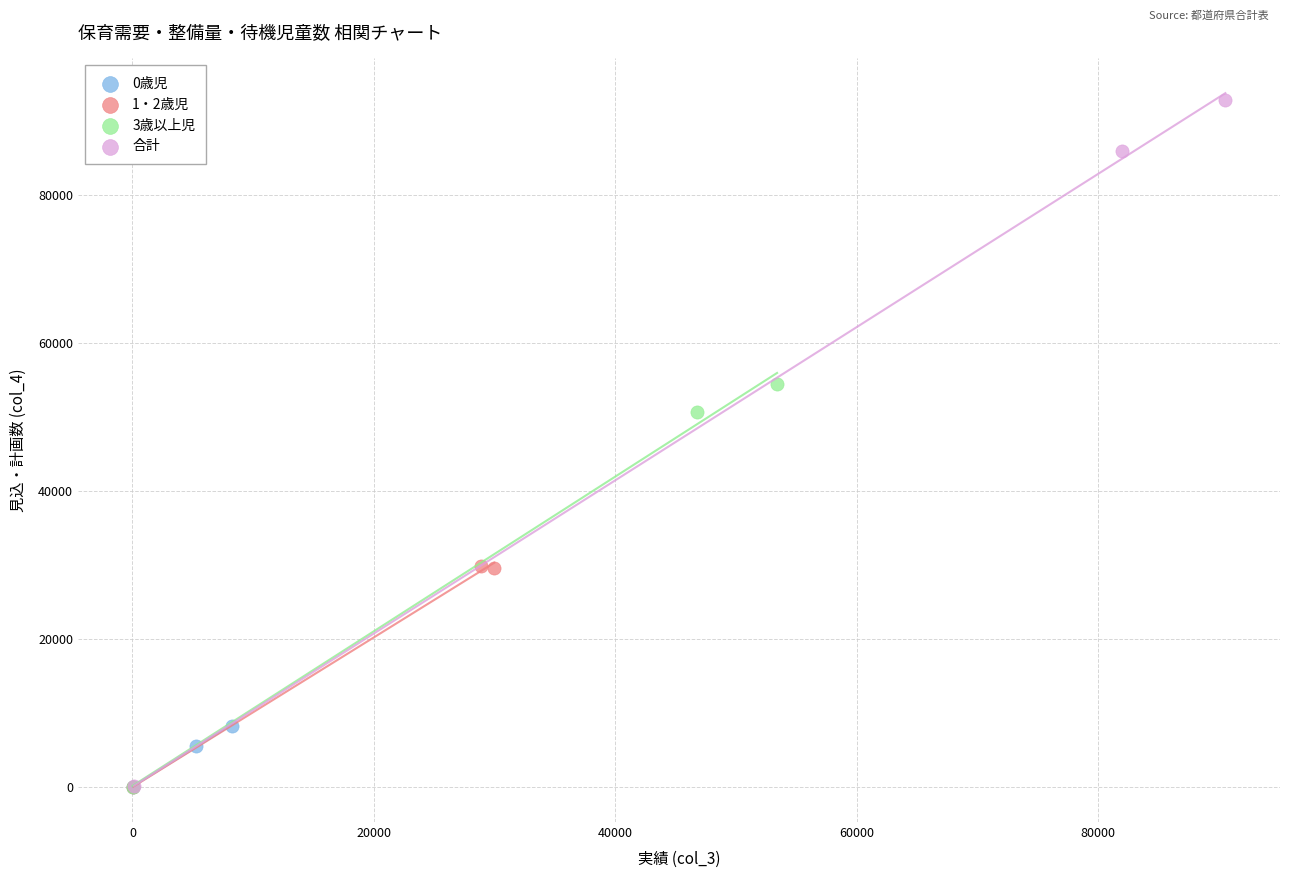

Which series reaches the maximum Y coordinate?

合計